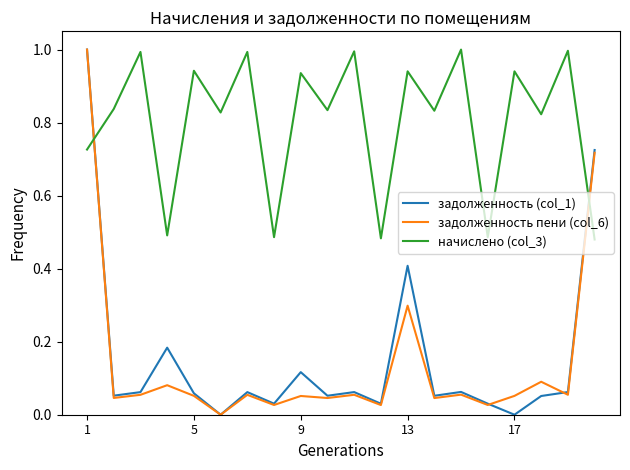

What is the greatest value displayed?

1.0